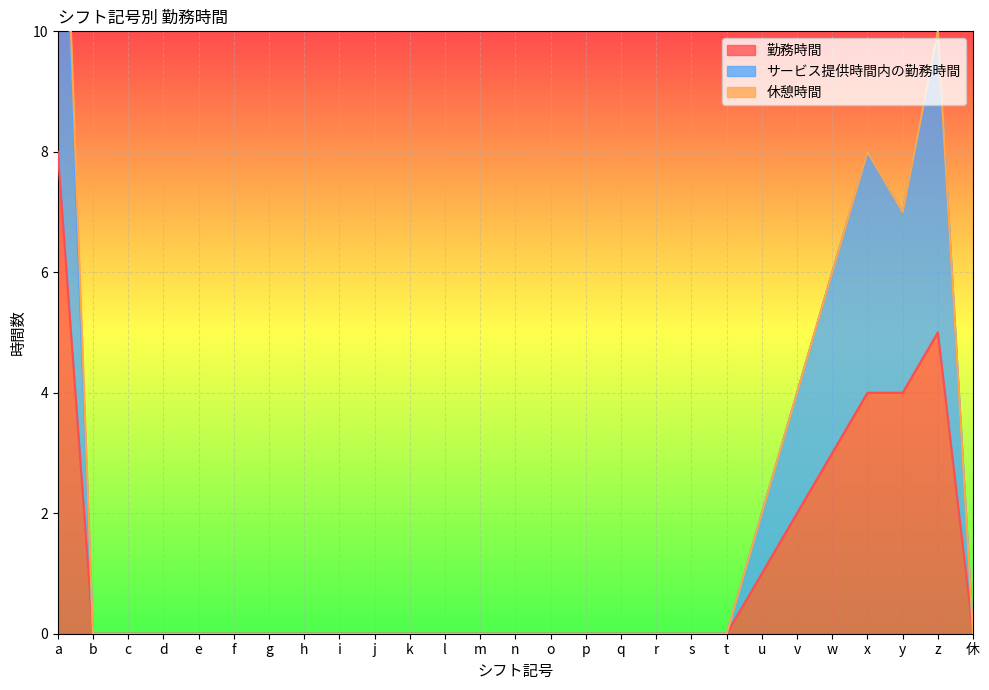

What is the difference between the second highest and second lowest values in the 勤務時間 series?

5